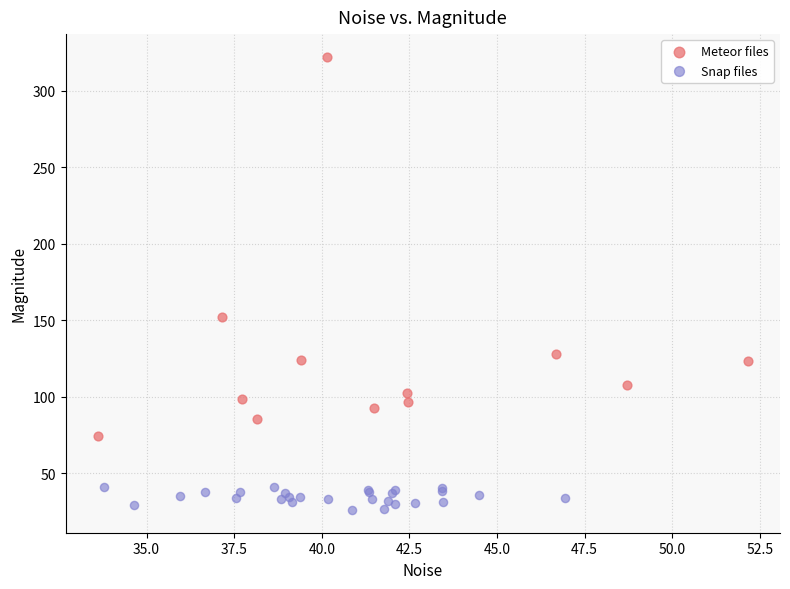

Which series reaches the maximum Y coordinate?

Meteor files